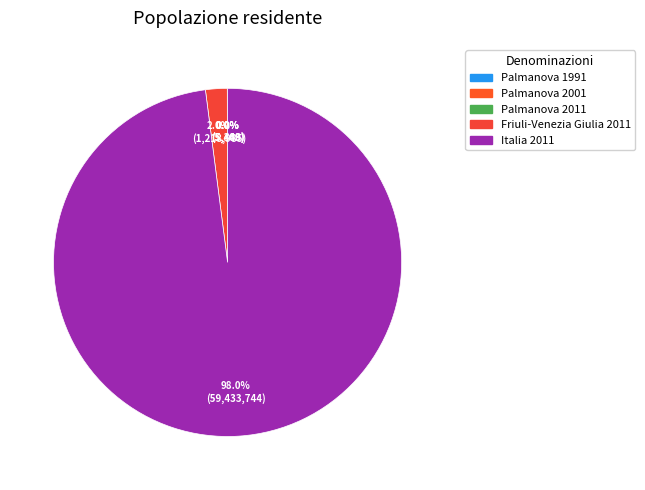

What is the change in value from Palmanova 1991 to Palmanova 2011?

-74